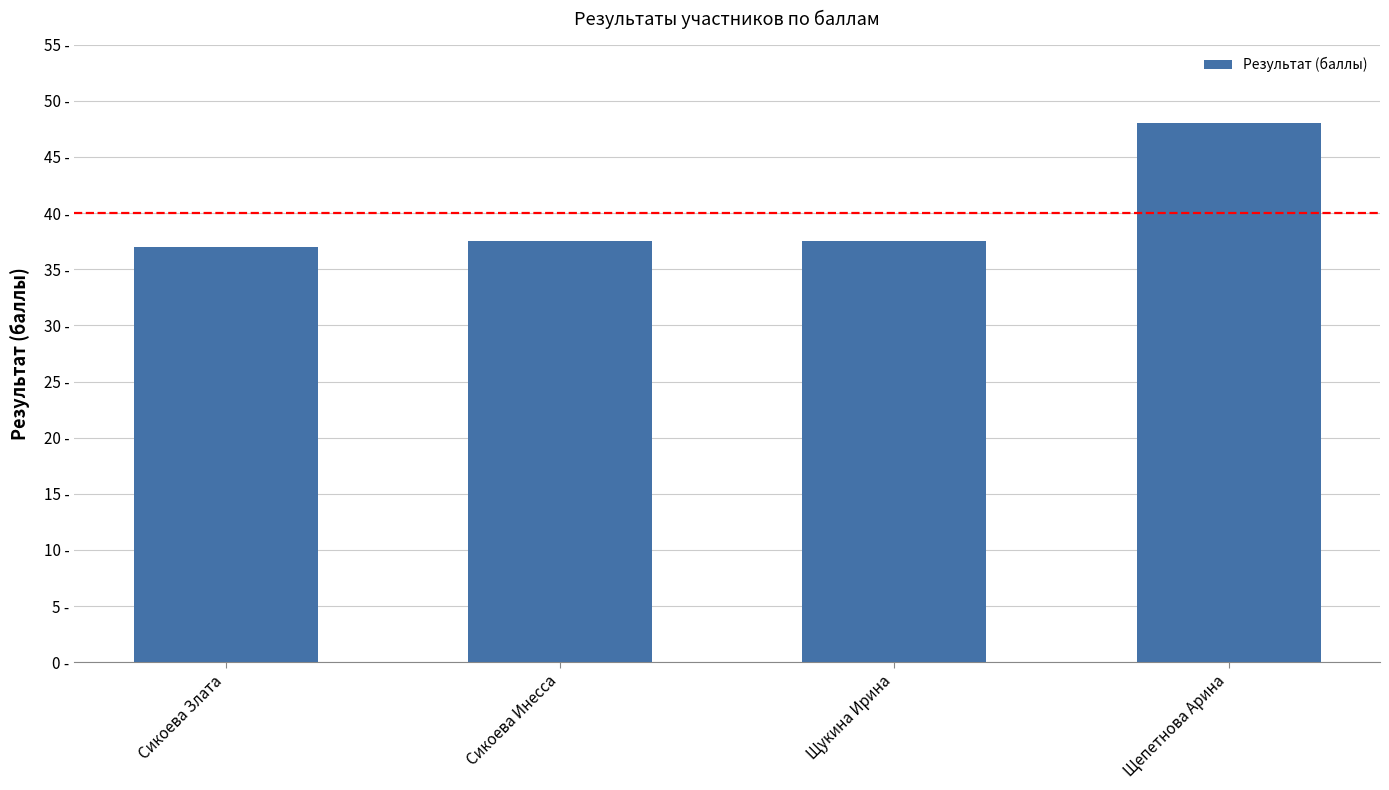

The value at Щепетнова Арина is 71.9. True or false?

False